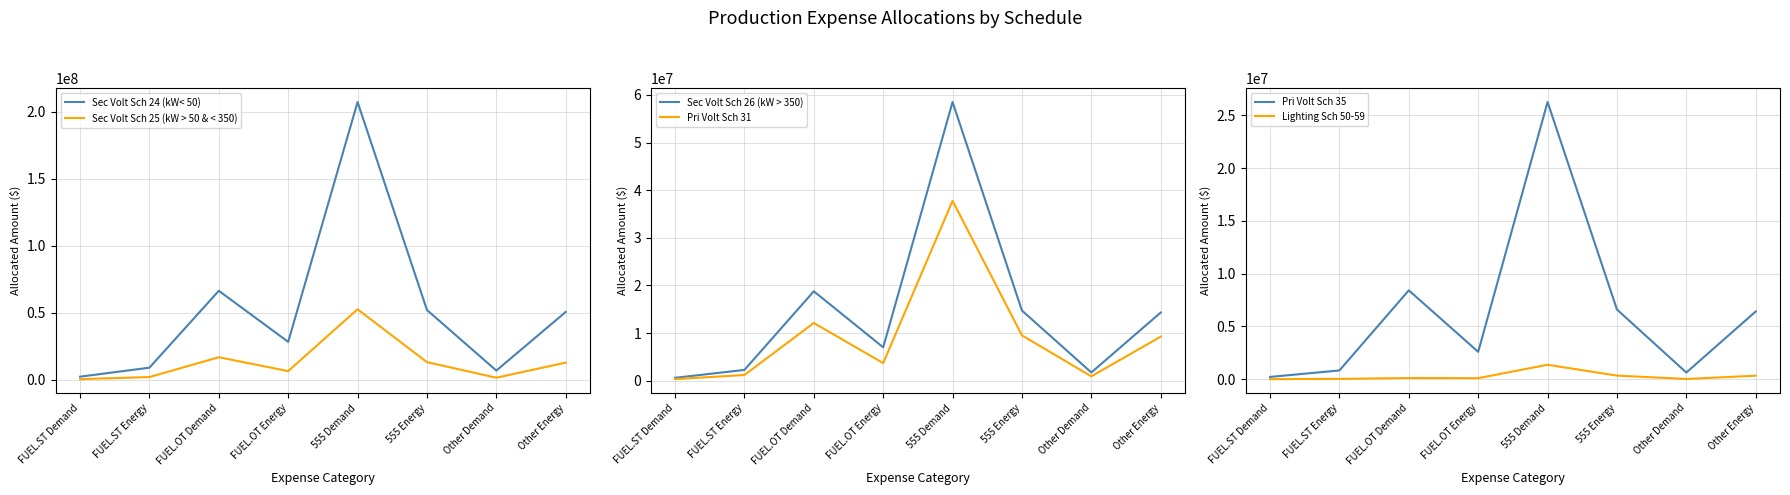

Is it true that Sec Volt Sch 26 (kW > 350) equals 586509.8 at FUEL.ST Demand?

True